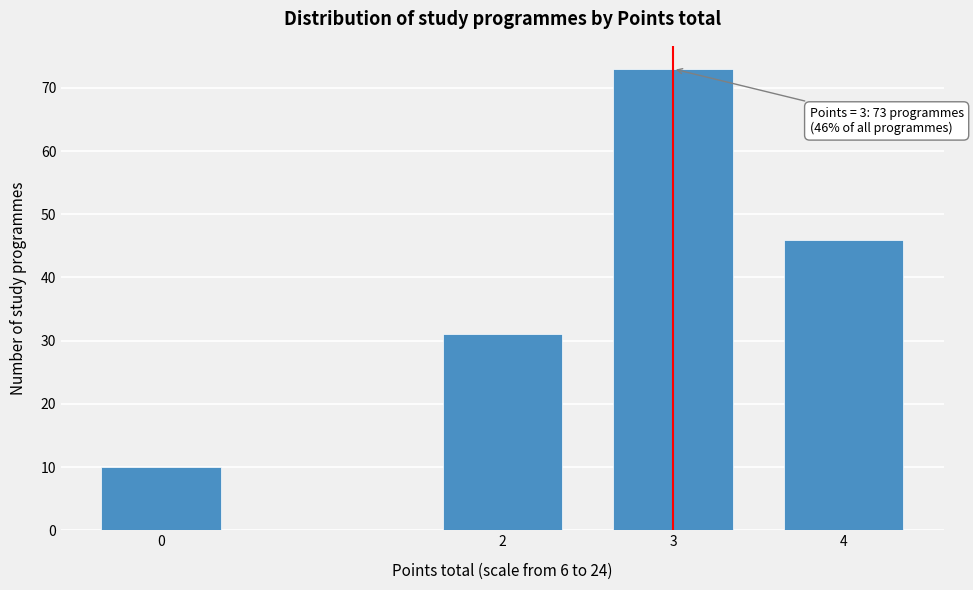

Reading right to left, extract all data points from this chart.

46	73	31	10